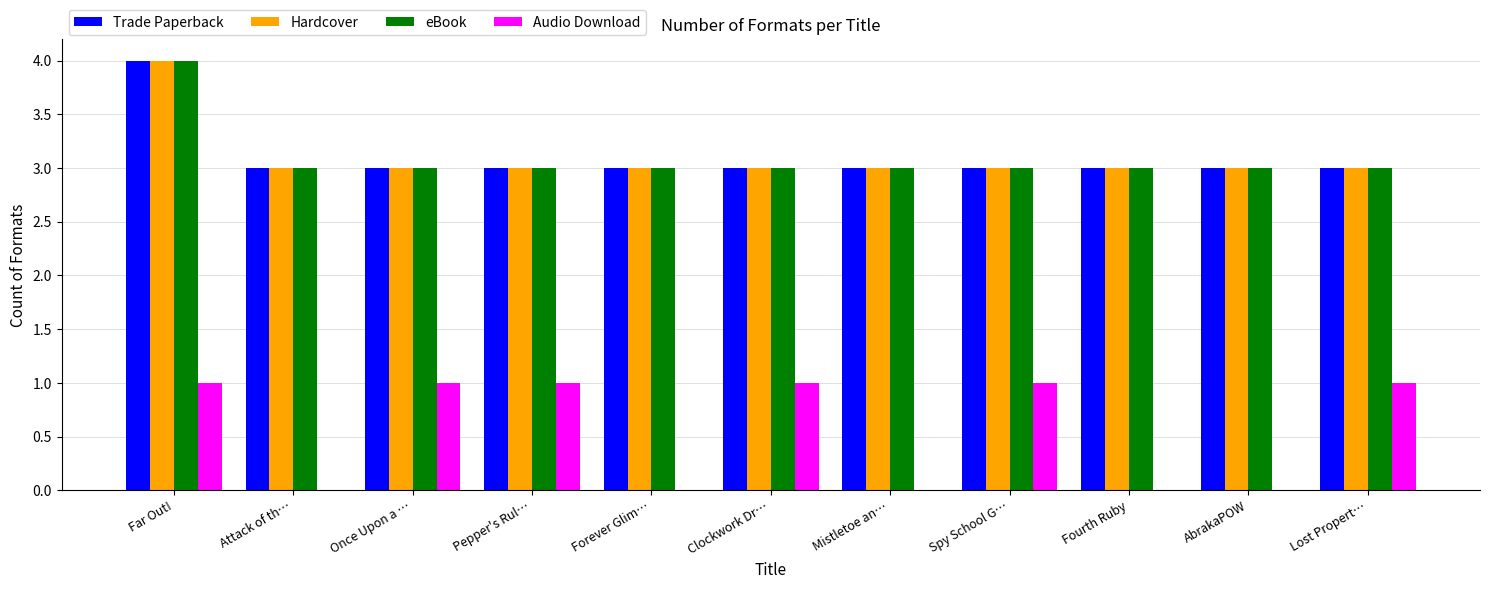

What are all the series names shown in the legend?

Trade Paperback, Hardcover, eBook, Audio Download